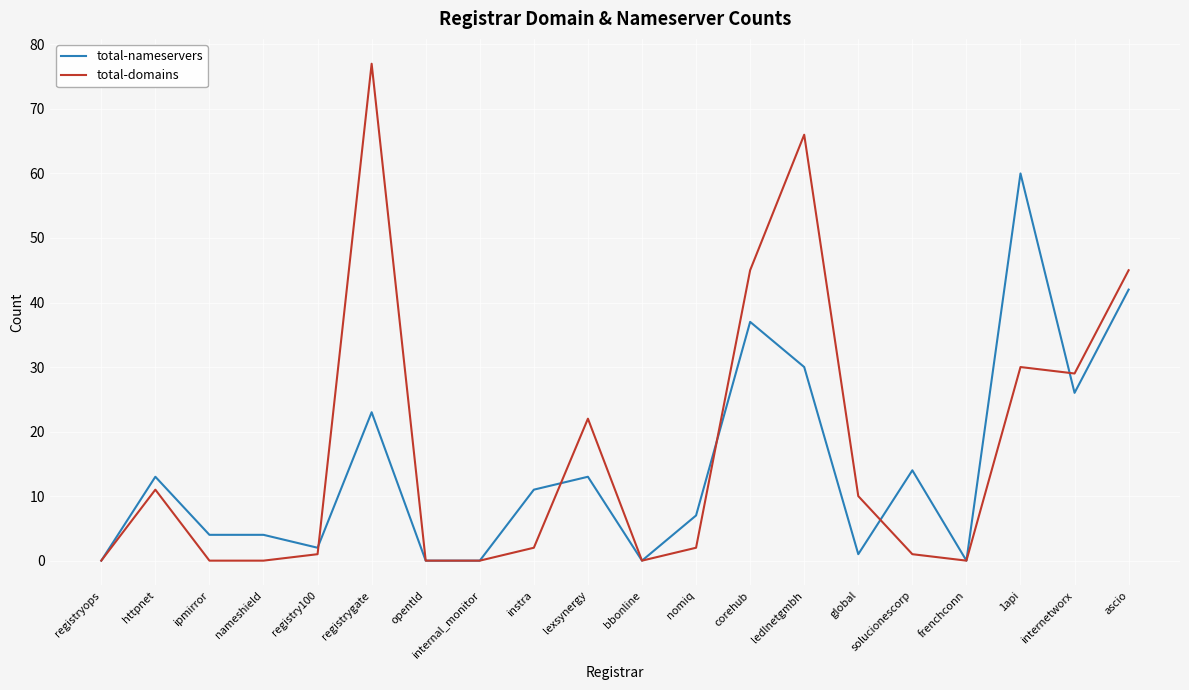

True or false: total-domains has a value of 0 at registryops.

True